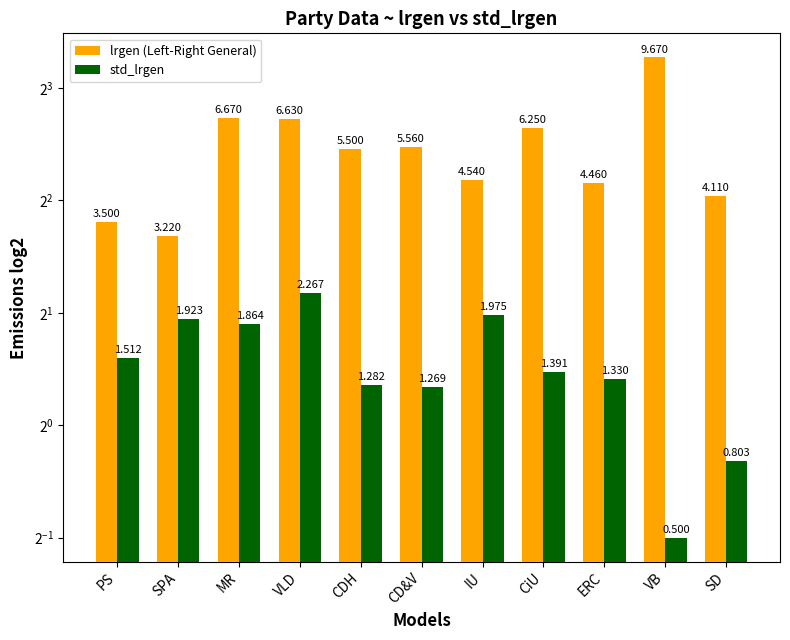

List the series in order of their peak value, lowest first.

std_lrgen, lrgen (Left-Right General)